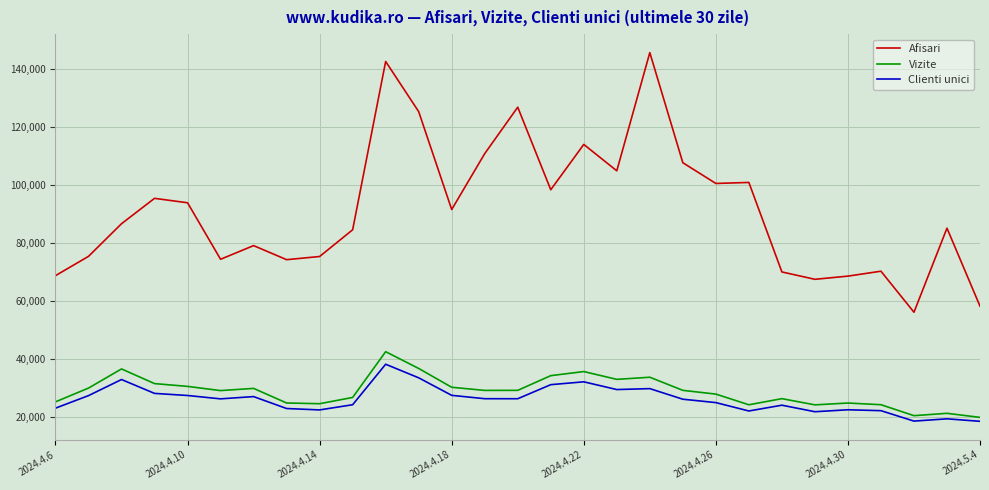

Which series has the largest total across all categories?

Afisari